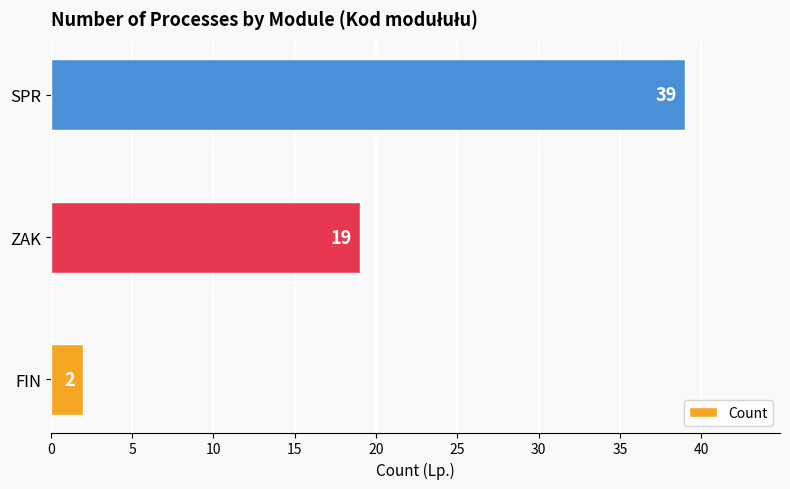

What is the minimum value shown in the chart?

2